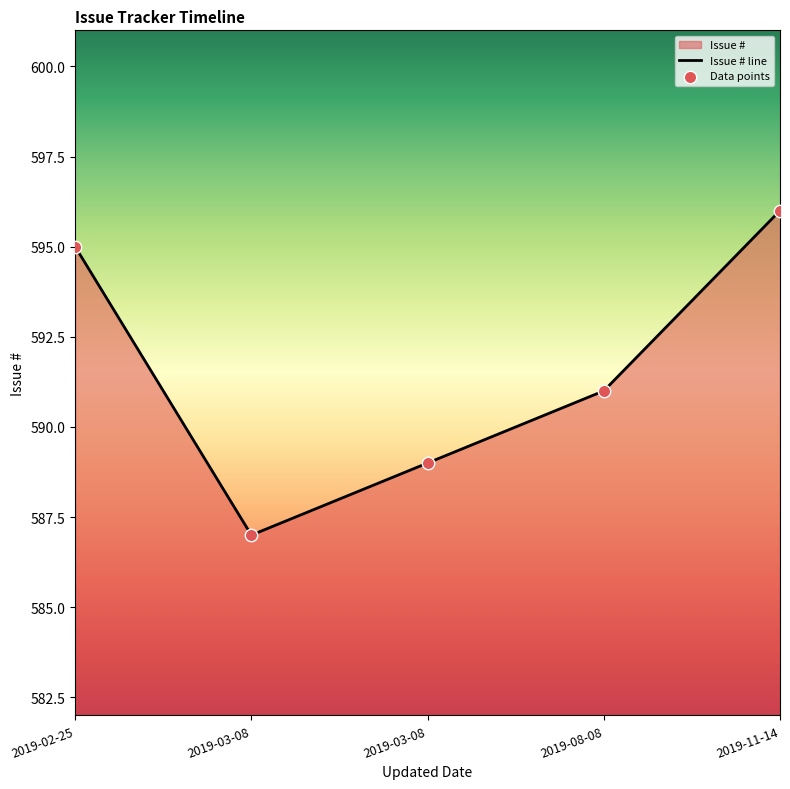

What is the ratio of the value at 2019-08-08 to the value at 2019-03-08?

1.0